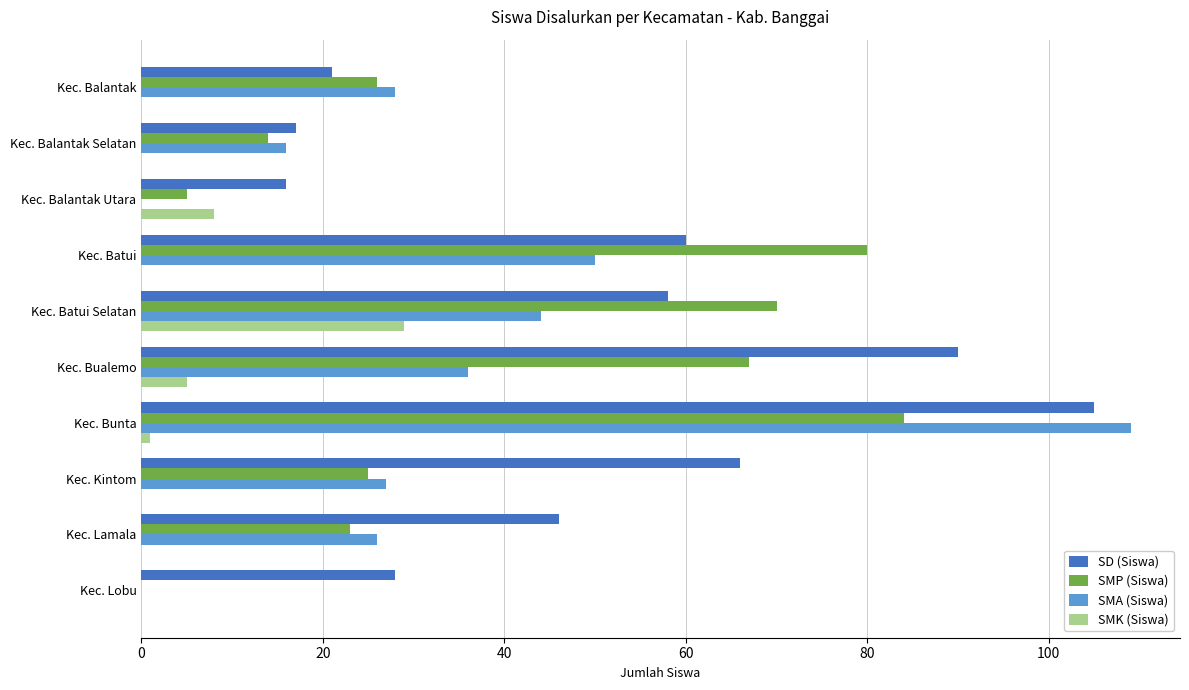

Is the value of SMK (Siswa) at Kec. Balantak Utara greater than the value of SMA (Siswa) at Kec. Bualemo?

No